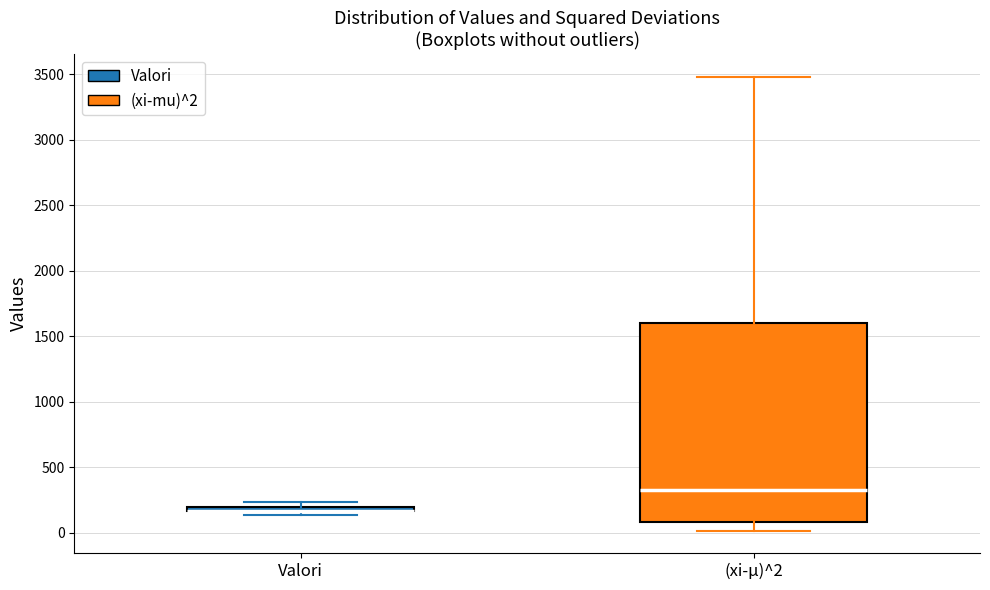

Comparing the boxes themselves (not the whiskers), which one is the tallest?

(xi-μ)^2